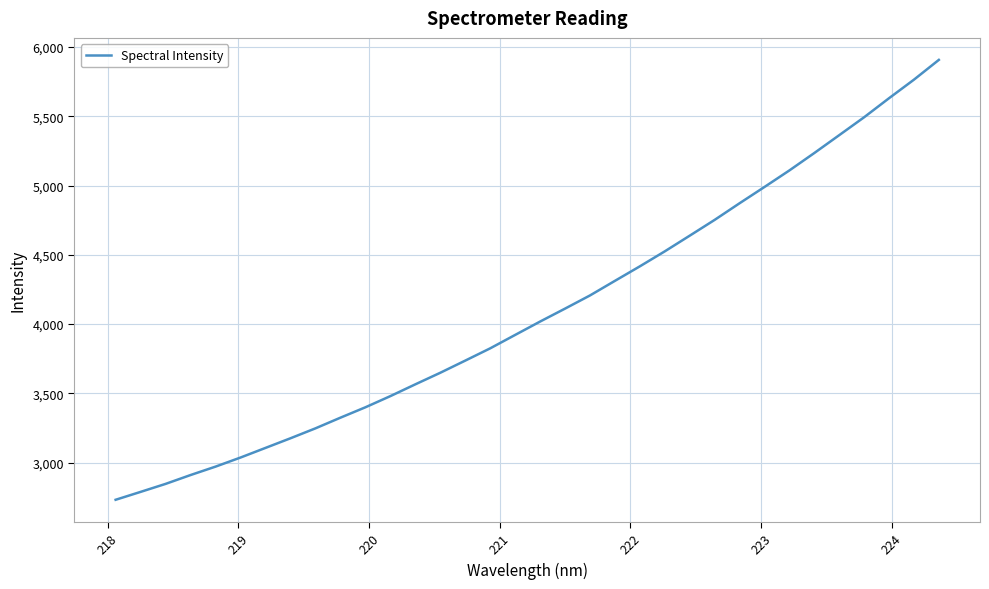

What is the smallest value displayed?

2731.9